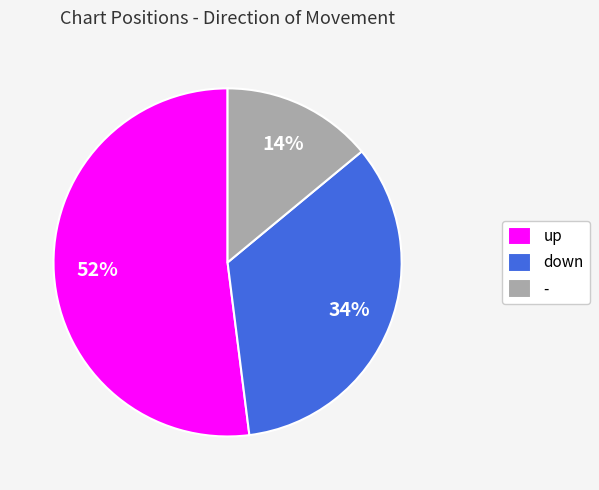

Which slice is the largest?

up